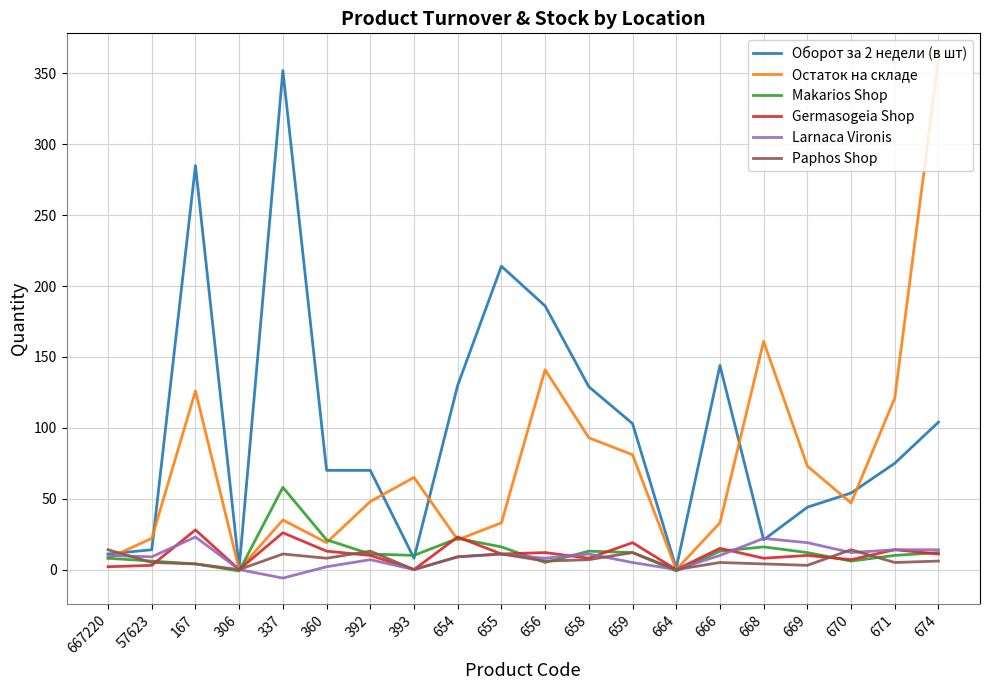

What is the difference between the highest and lowest values at 655?

203